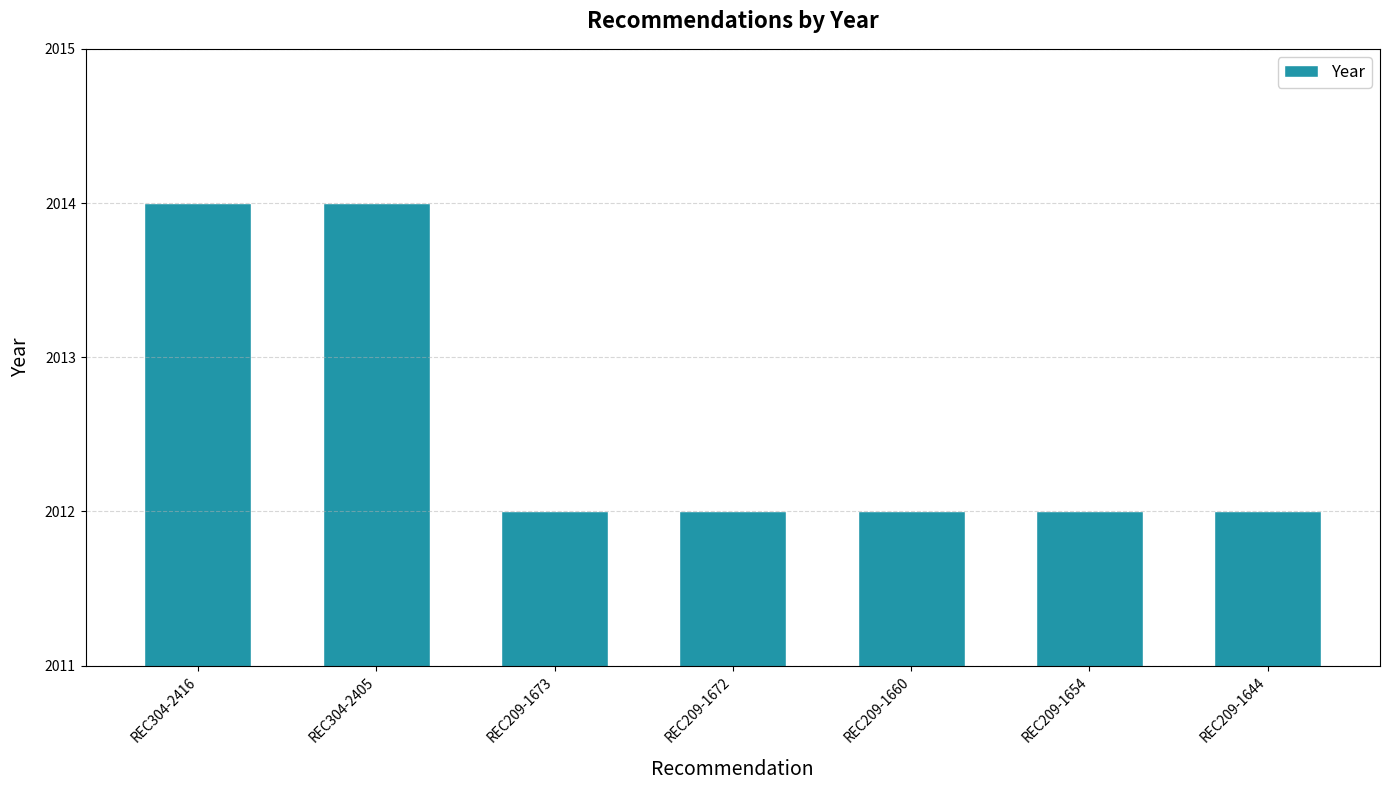

The value at REC209-1672 is 2012. True or false?

True